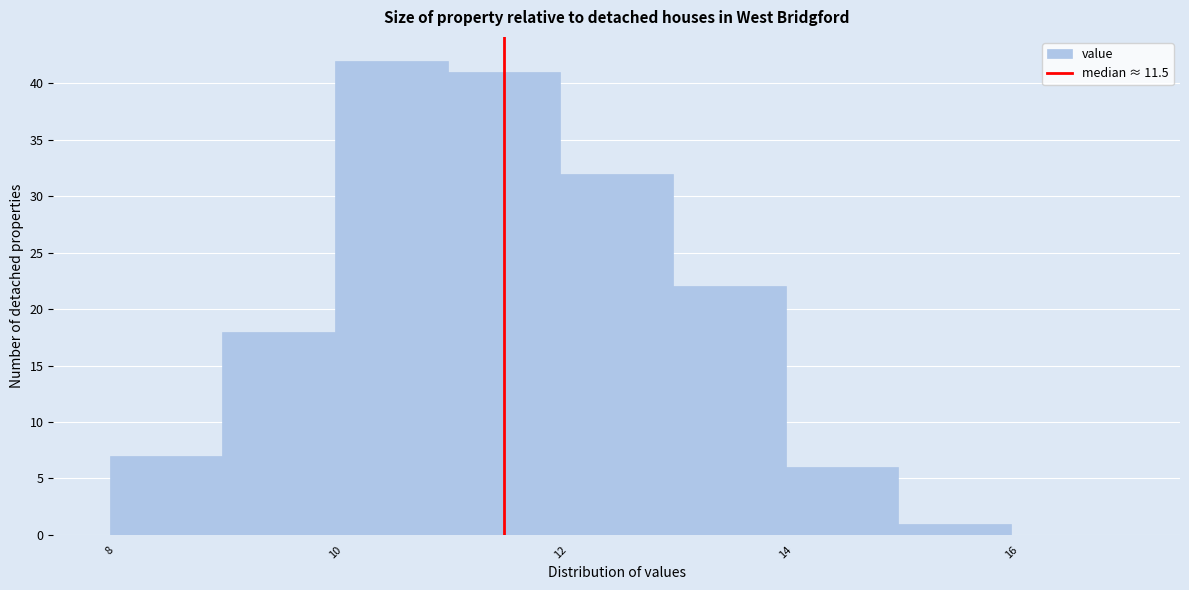

Reading left to right, list every bar in this chart as the range it spans on the x-axis followed by its height. The values are not printed on the chart, so give them approximately, as read against the axis.

8 to 9: 7
9 to 10: 18
10 to 11: 42
11 to 12: 41
12 to 13: 32
13 to 14: 22
14 to 15: 6
15 to 16: 1
16 to 17: 0